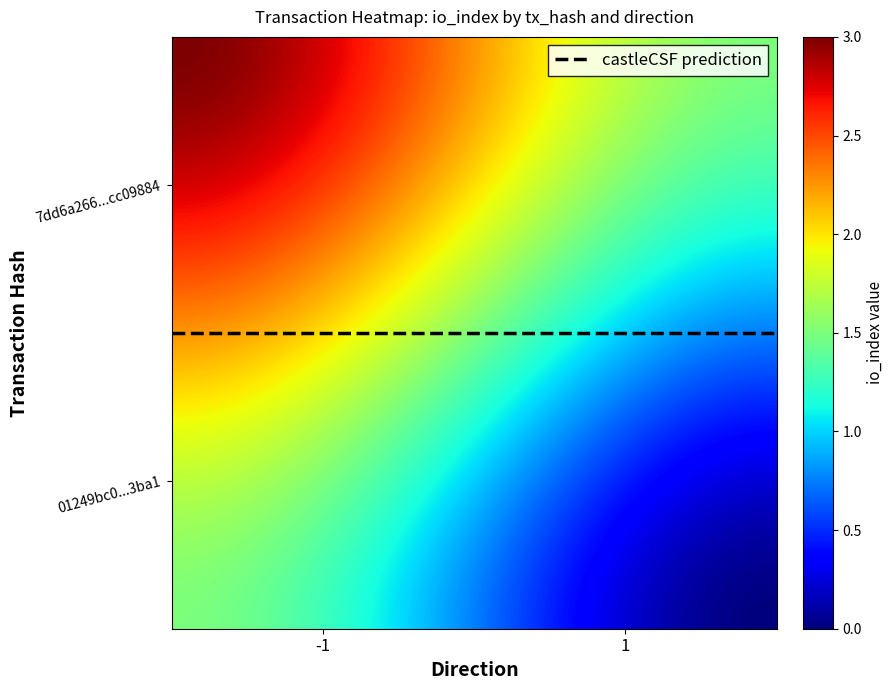

Between direction and io_index, which is larger?

io_index